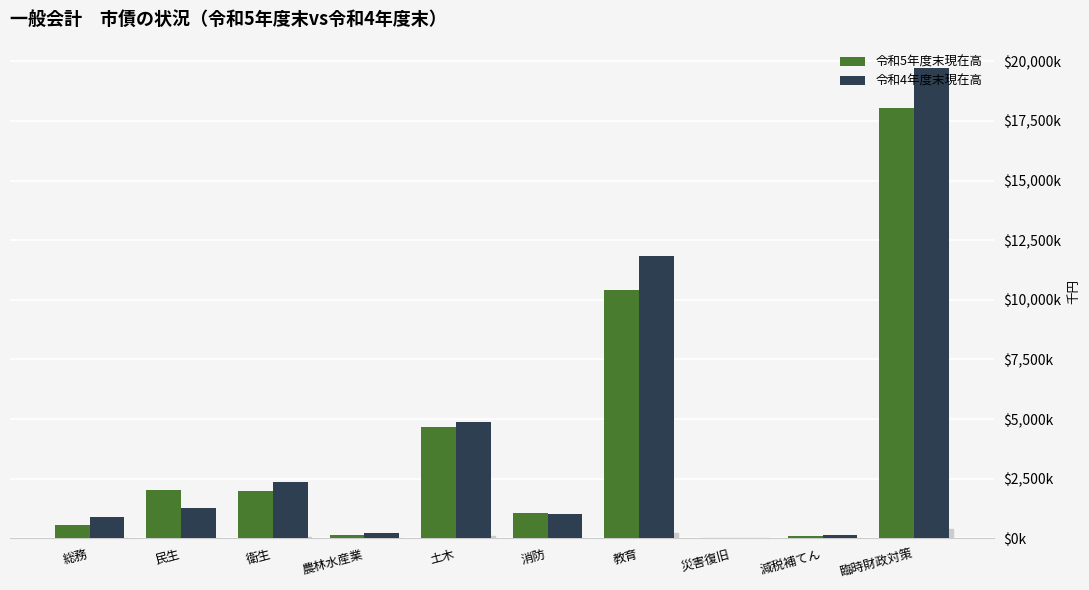

Does the chart contain stacked bars?

No